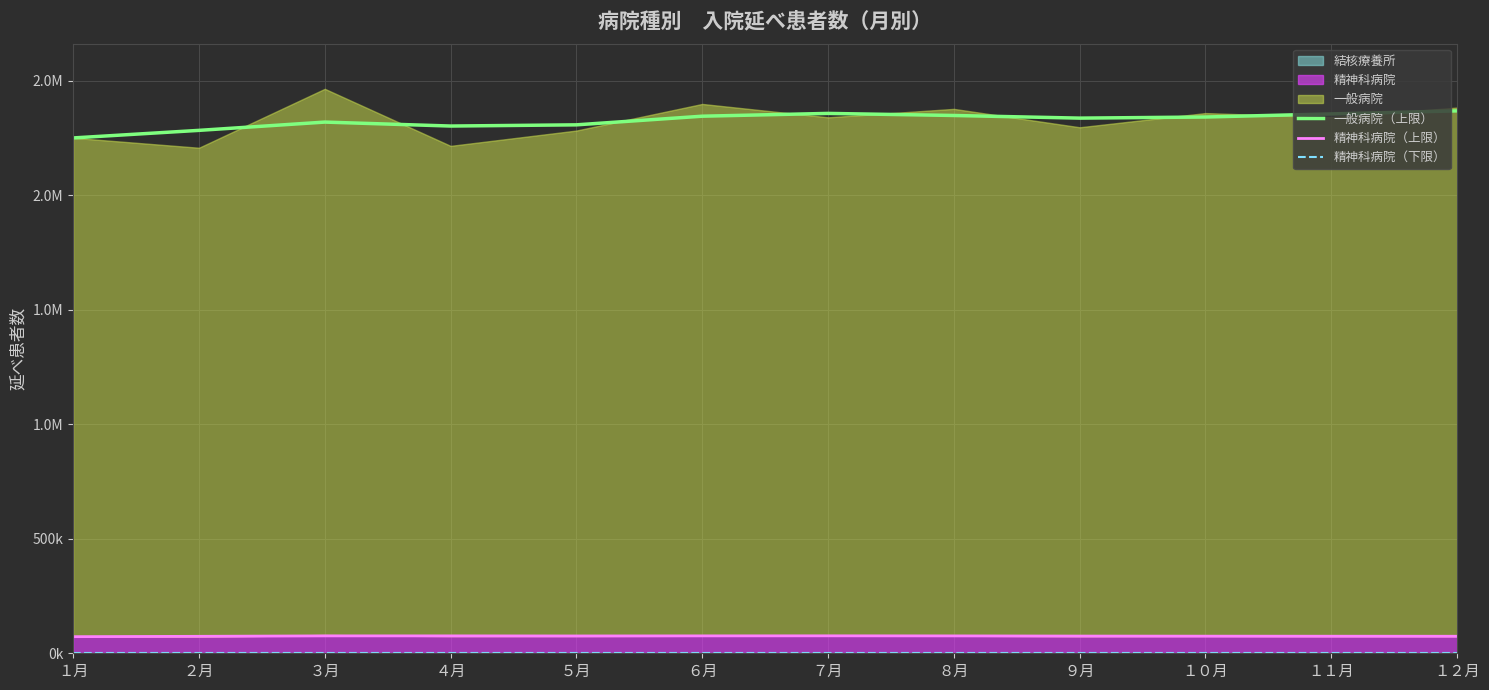

True or false: 精神科病院（上限） has more than 2 points higher than both neighbors.

False